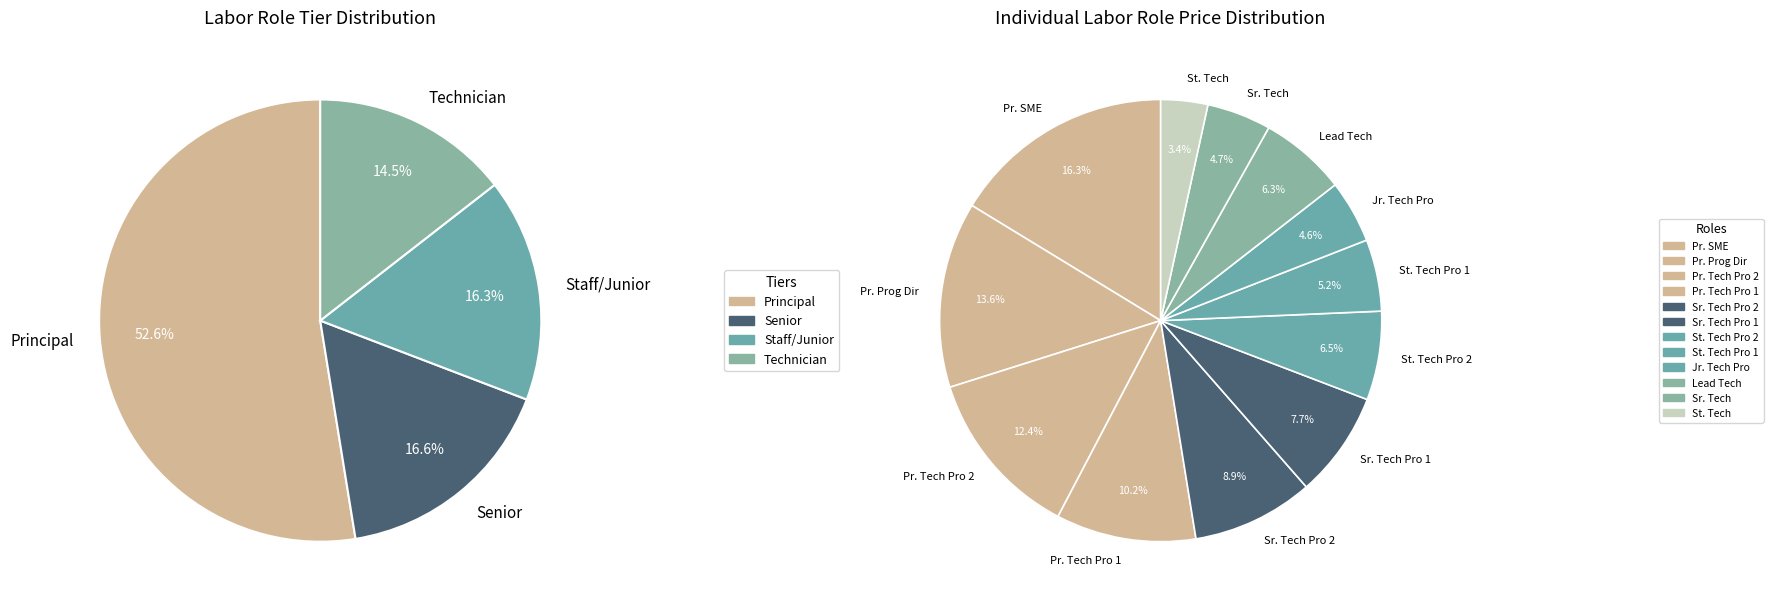

To the nearest percent, what is the difference between the Senior Technical Professional 1 and Principal Program Director slice percentages?

6%